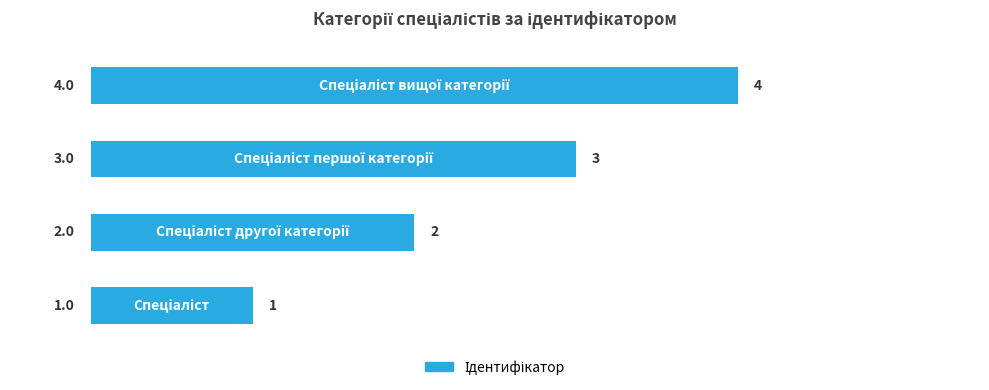

Count the values in the range 2 to 4.

3